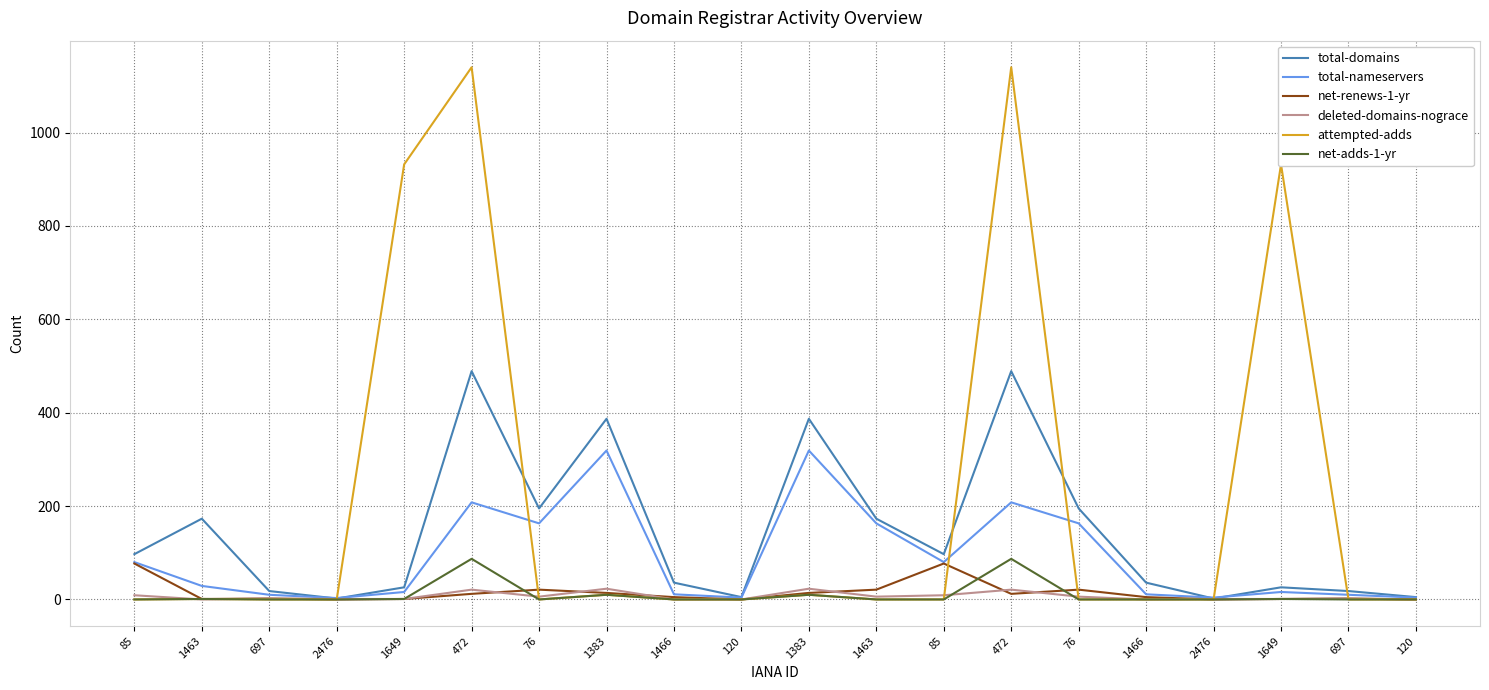

The value of attempted-adds at 697 is 0. True or false?

True